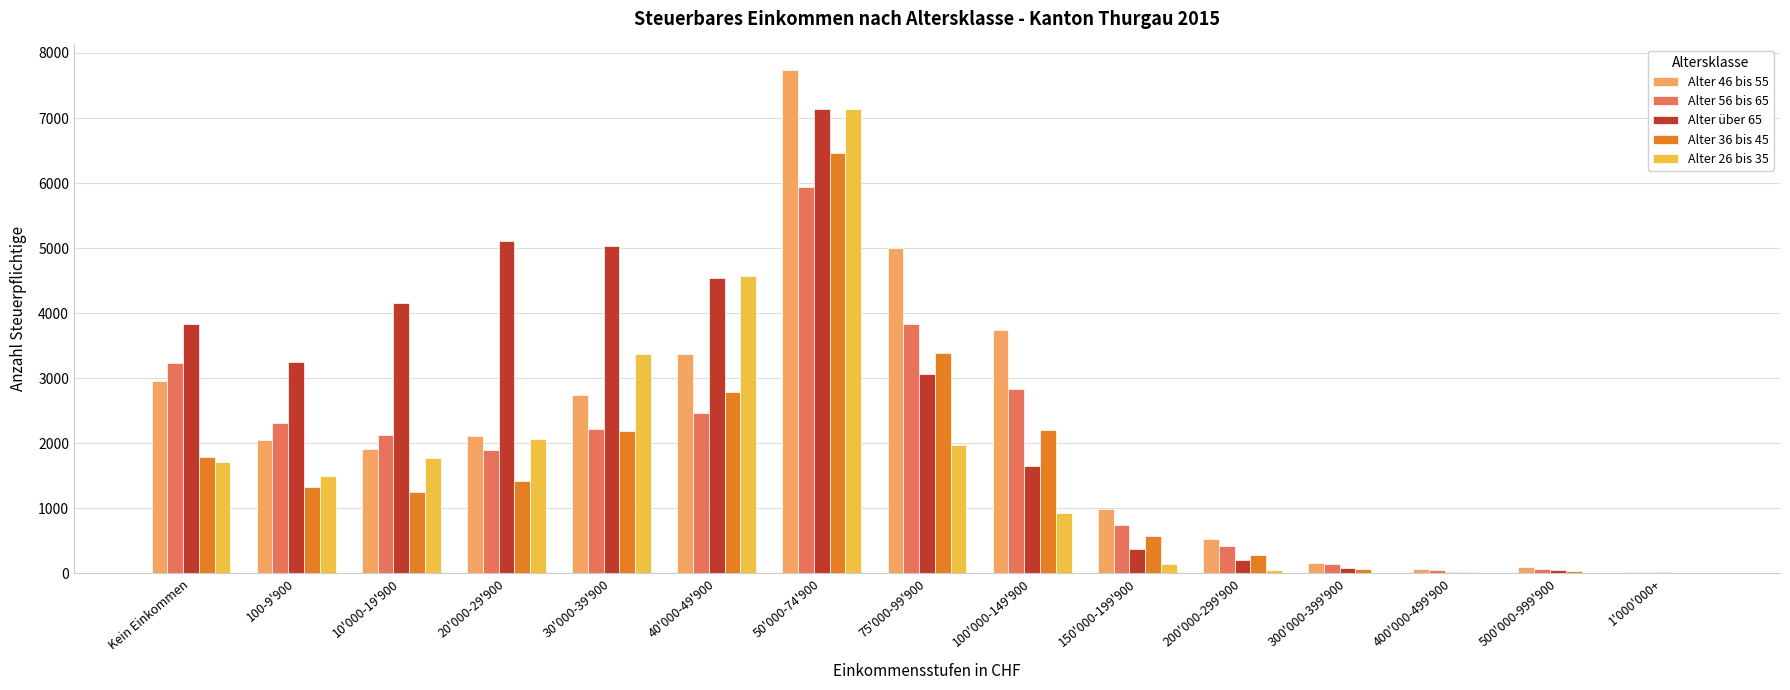

Which series changed the most between 75'000-99'900 and 100'000-149'900?

Alter über 65